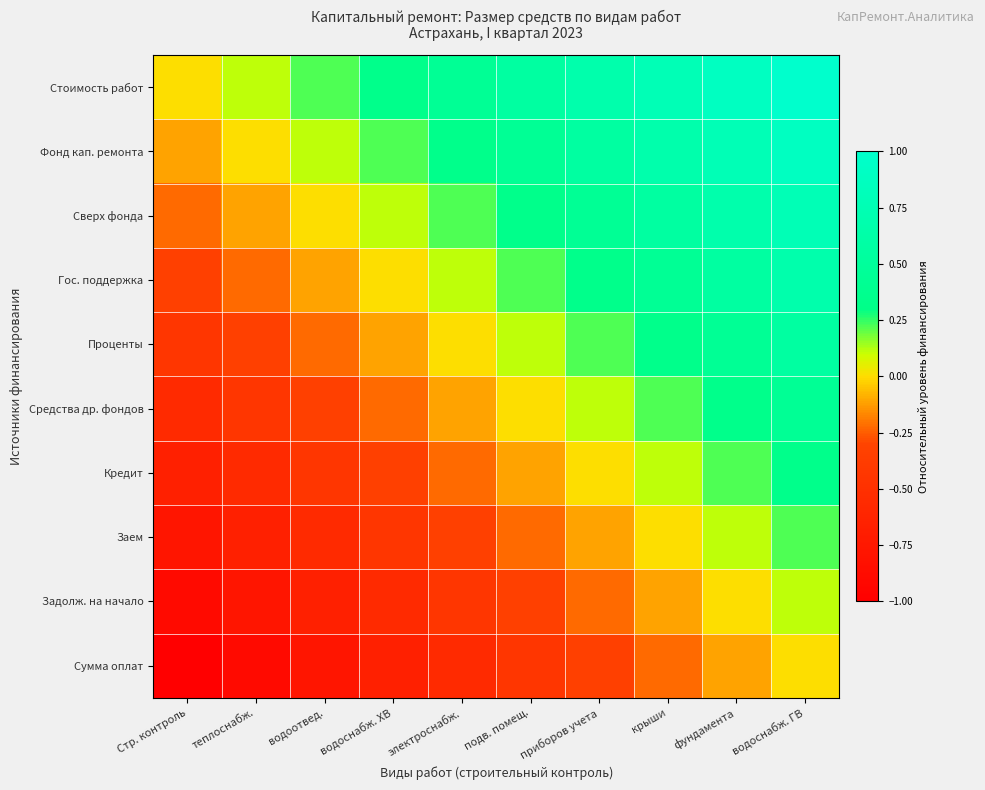

Which series has the widest spread of values?

Стоимость работ